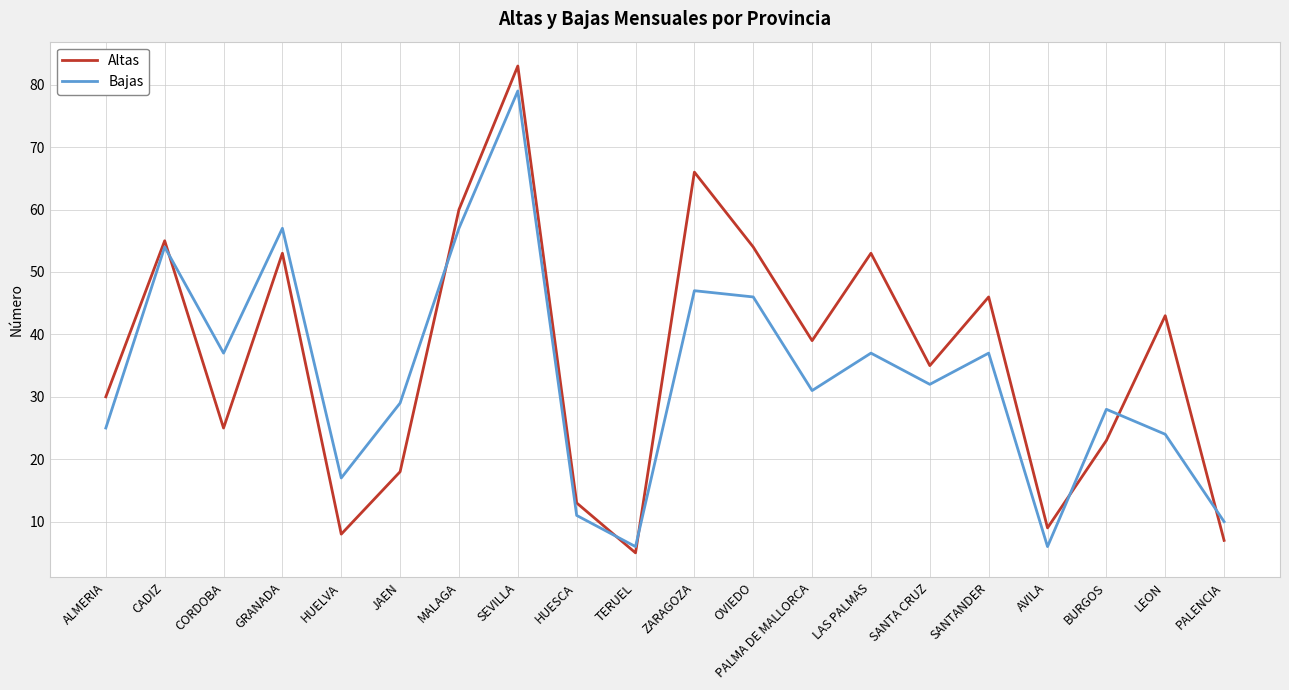

Reading left to right, what are all the values shown in this chart?

Altas: ALMERIA=30	CADIZ=55	CORDOBA=25	GRANADA=53	HUELVA=8	JAEN=18	MALAGA=60	SEVILLA=83	HUESCA=13	TERUEL=5	ZARAGOZA=66	OVIEDO=54	PALMA DE MALLORCA=39	LAS PALMAS=53	SANTA CRUZ=35	SANTANDER=46	AVILA=9	BURGOS=23	LEON=43	PALENCIA=7
Bajas: ALMERIA=25	CADIZ=54	CORDOBA=37	GRANADA=57	HUELVA=17	JAEN=29	MALAGA=57	SEVILLA=79	HUESCA=11	TERUEL=6	ZARAGOZA=47	OVIEDO=46	PALMA DE MALLORCA=31	LAS PALMAS=37	SANTA CRUZ=32	SANTANDER=37	AVILA=6	BURGOS=28	LEON=24	PALENCIA=10